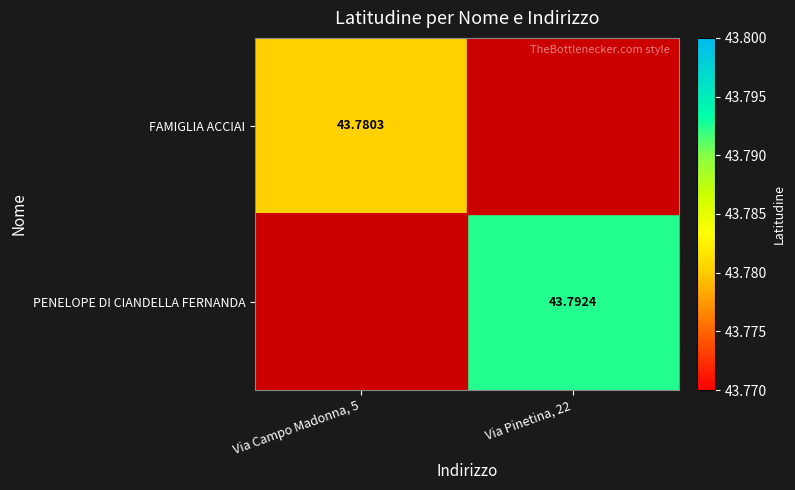

Count the number of categories in the chart.

2